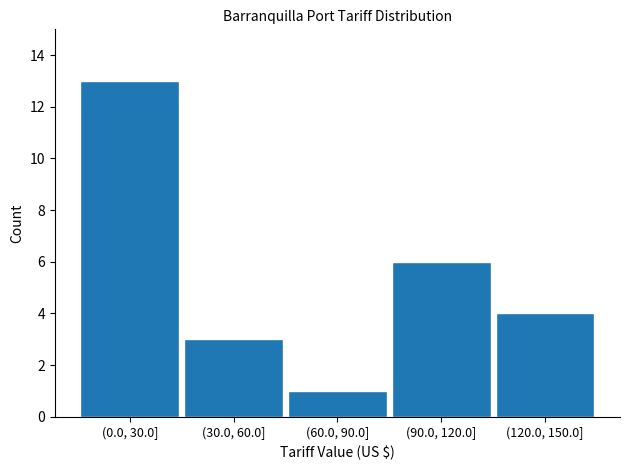

Reading left to right, extract all data points from this chart.

13	3	1	6	4